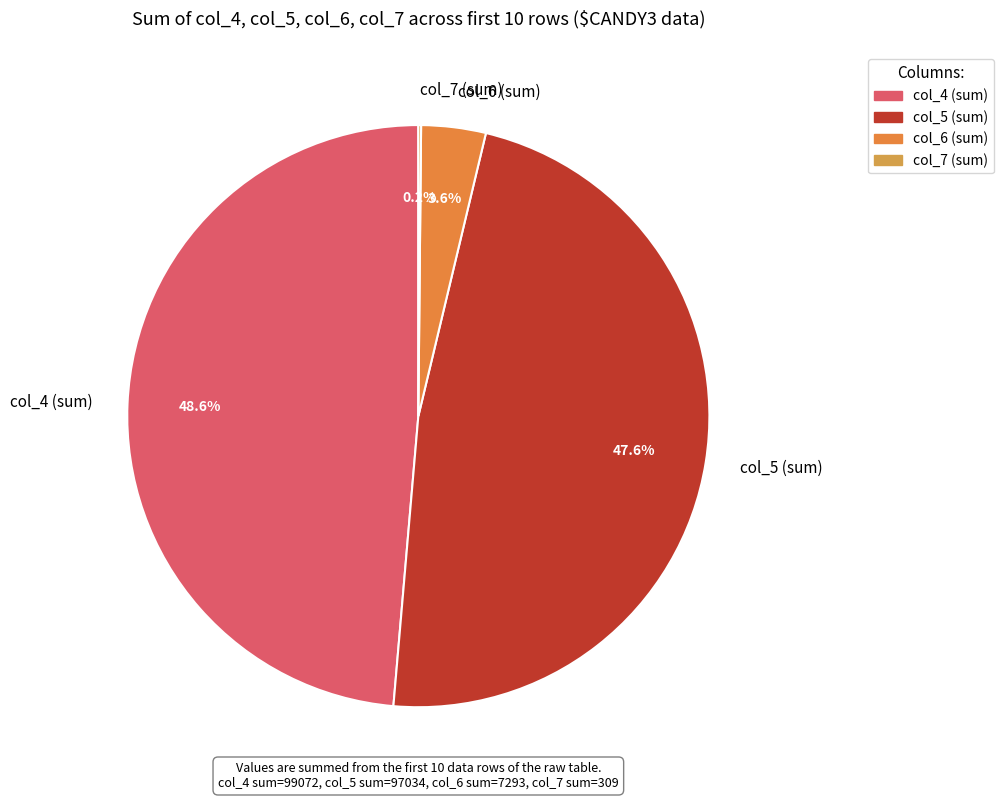

Do col_4 (sum) and col_5 (sum) together represent more than half of the pie?

Yes